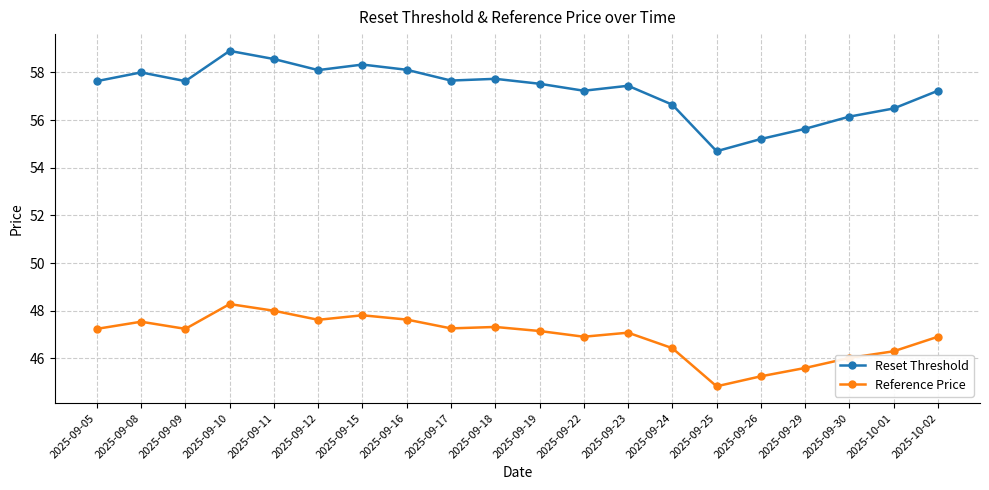

At which label does Reset Threshold first exceed 57?

2025-09-05